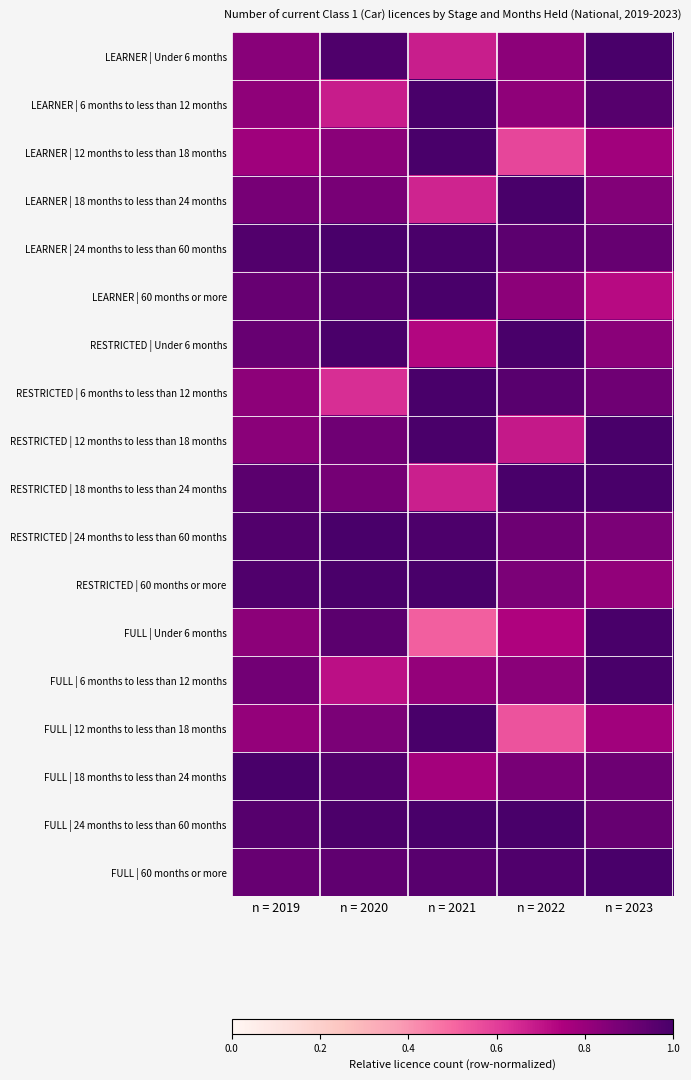

At how many categories does at least one series exceed 0?

5